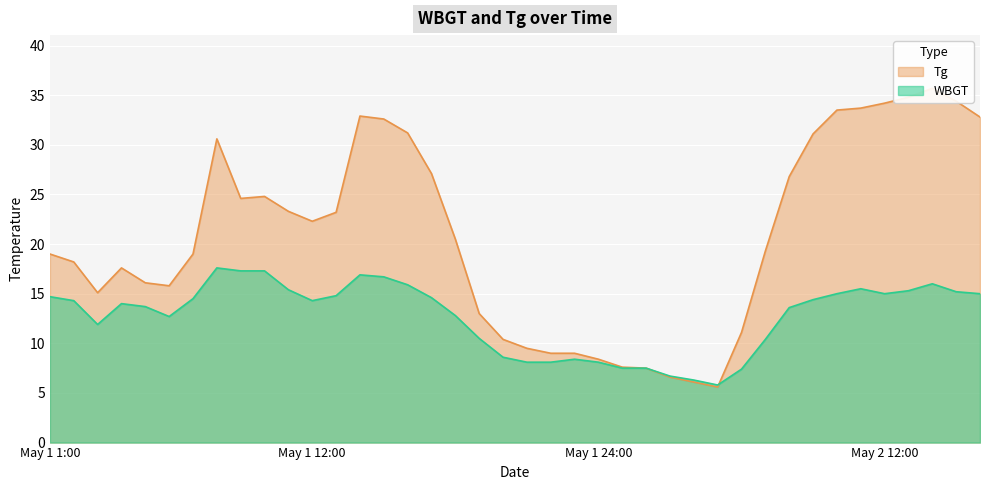

At 2017/5/2 7:00, list the series in order from largest to smallest.

Tg, WBGT